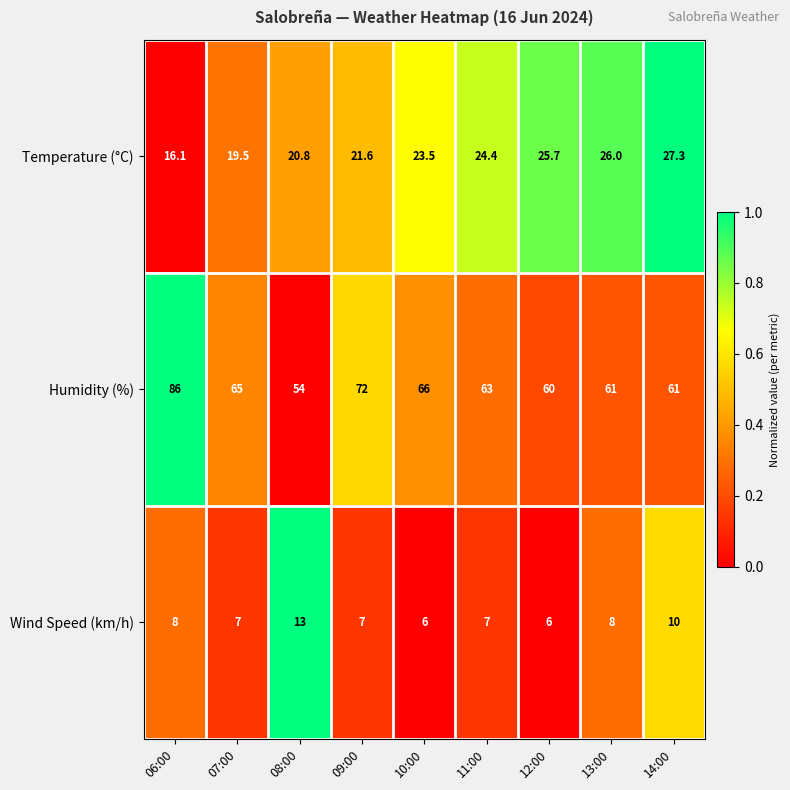

At which category is the sum across all series the highest?

06:00